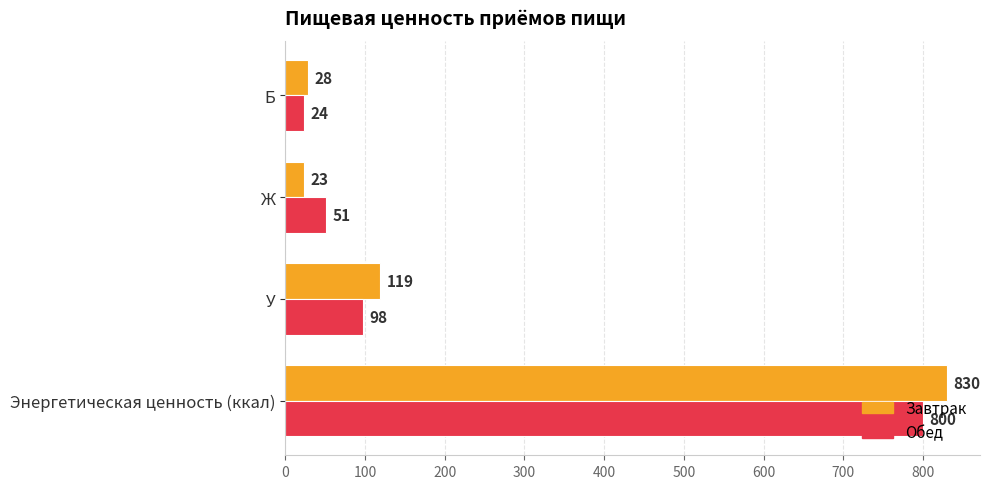

What is the minimum value shown in the chart?

23